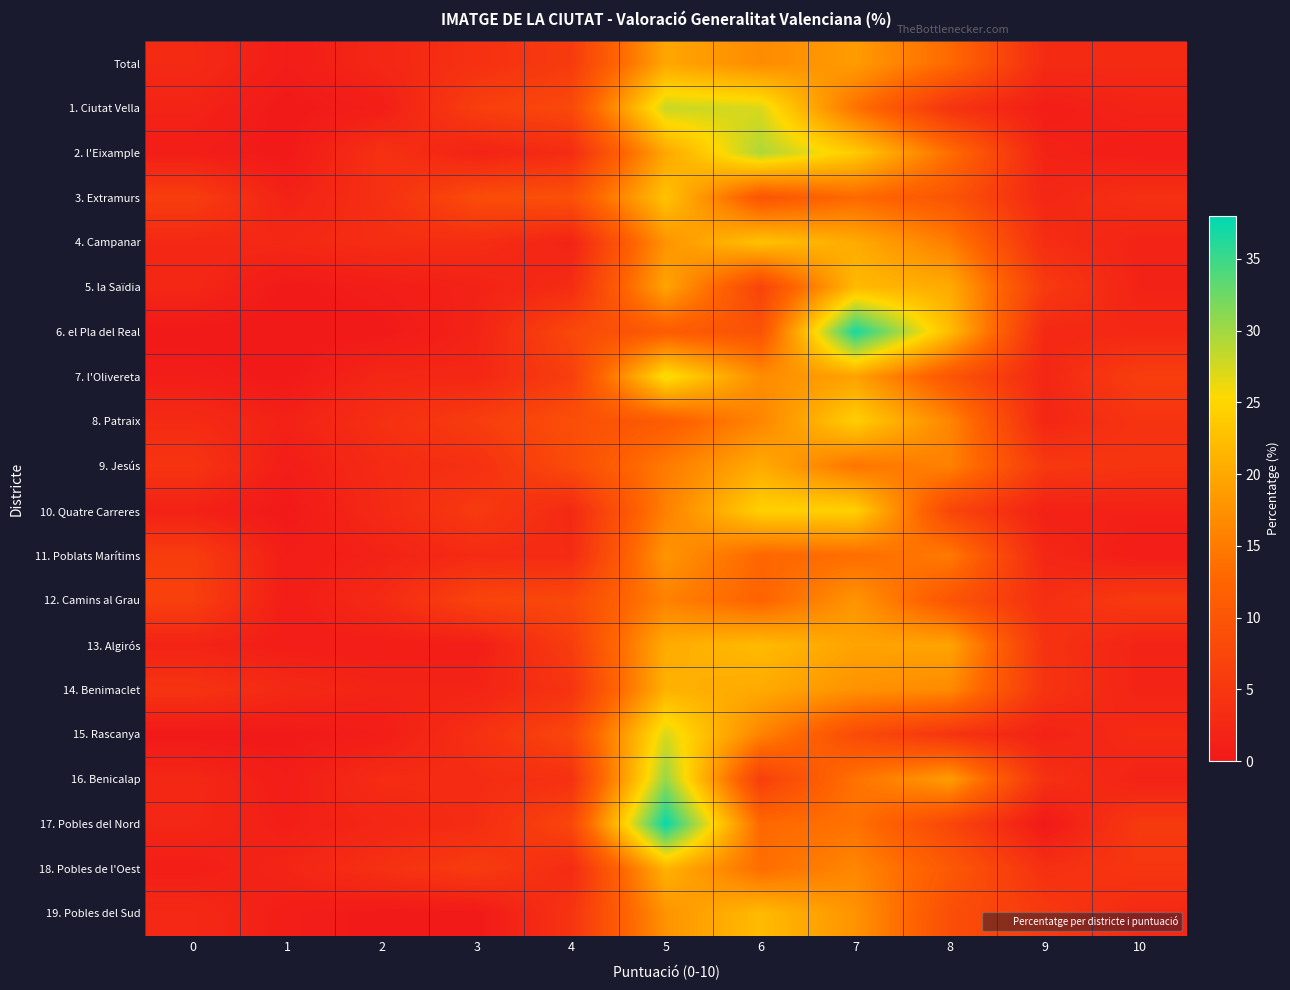

What is the total value across all series at 6?

338.2